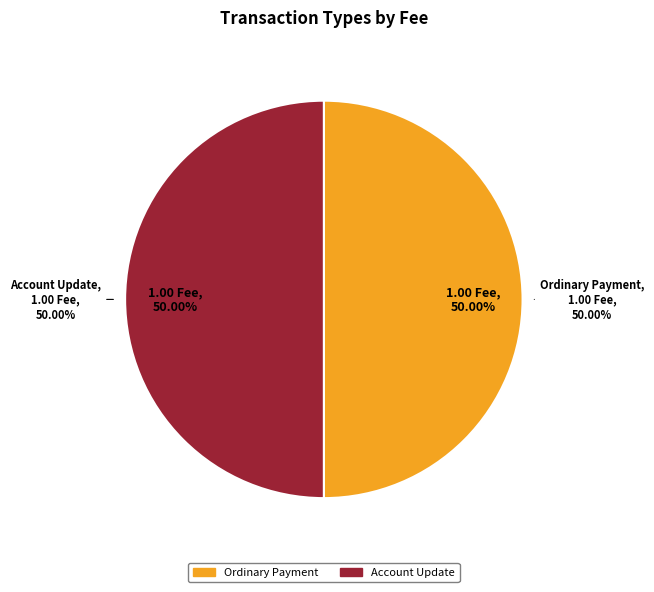

Which category has the biggest portion of the pie?

Ordinary Payment